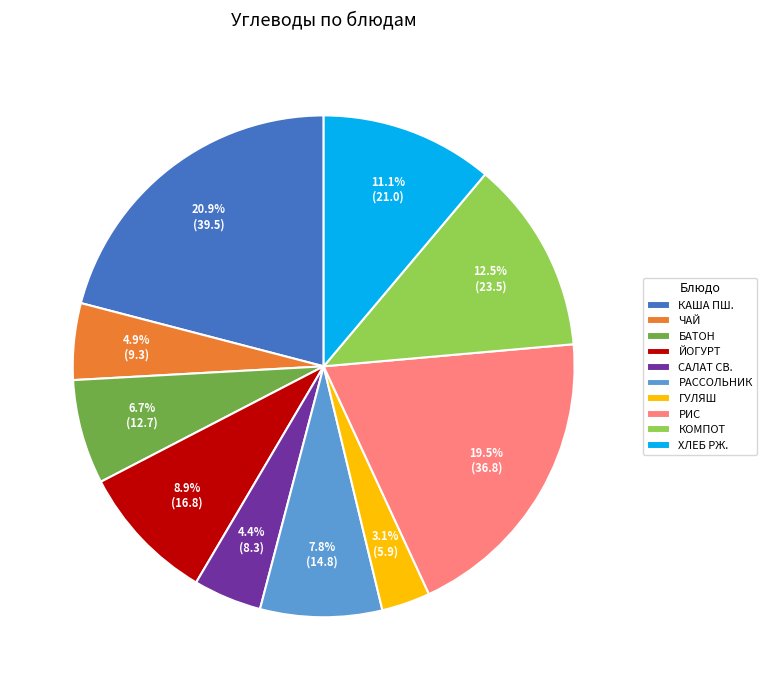

What is the largest slice in the pie chart?

КАША ПШ.